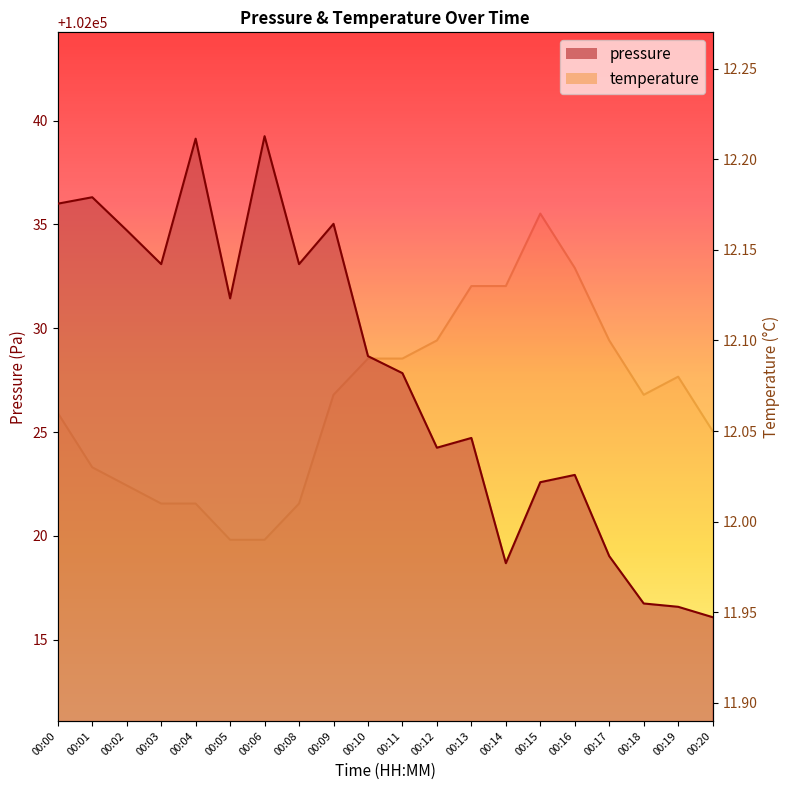

At which category does temperature reach its first local peak?

00:15